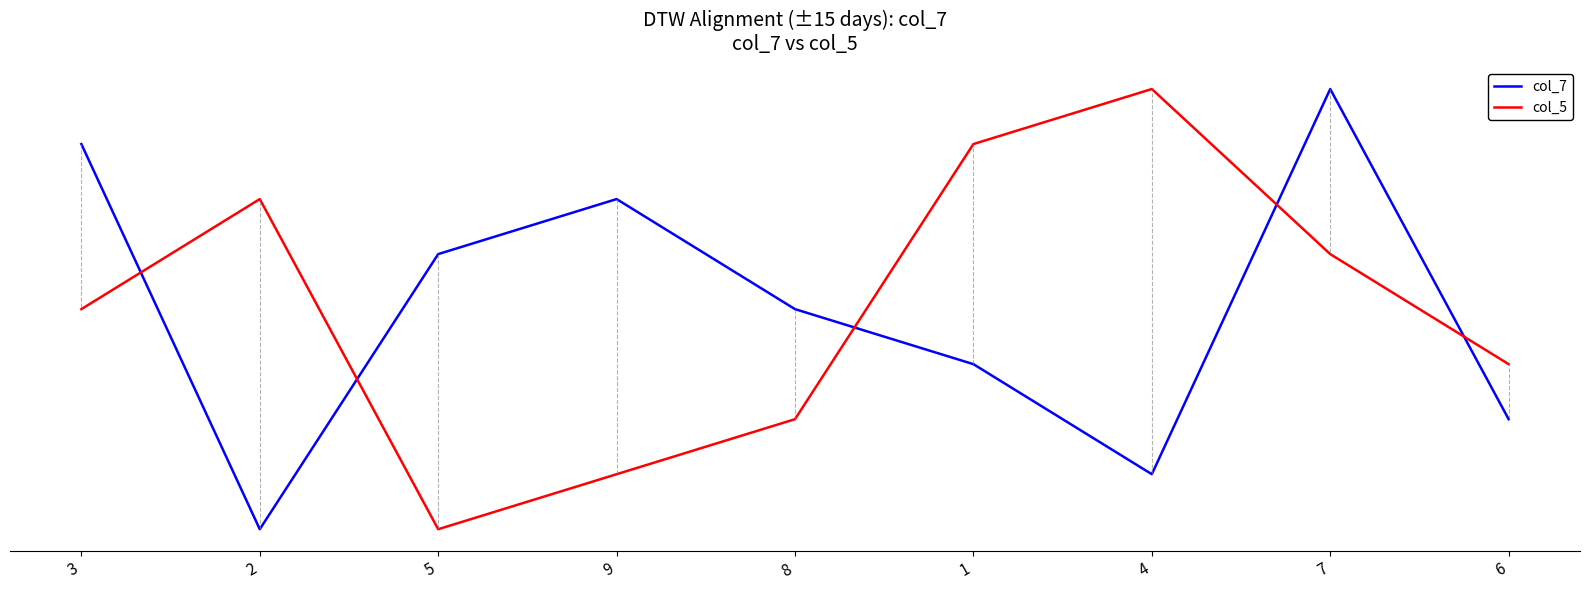

Which series ends up on top after the final intersection of col_7 and col_5?

col_5